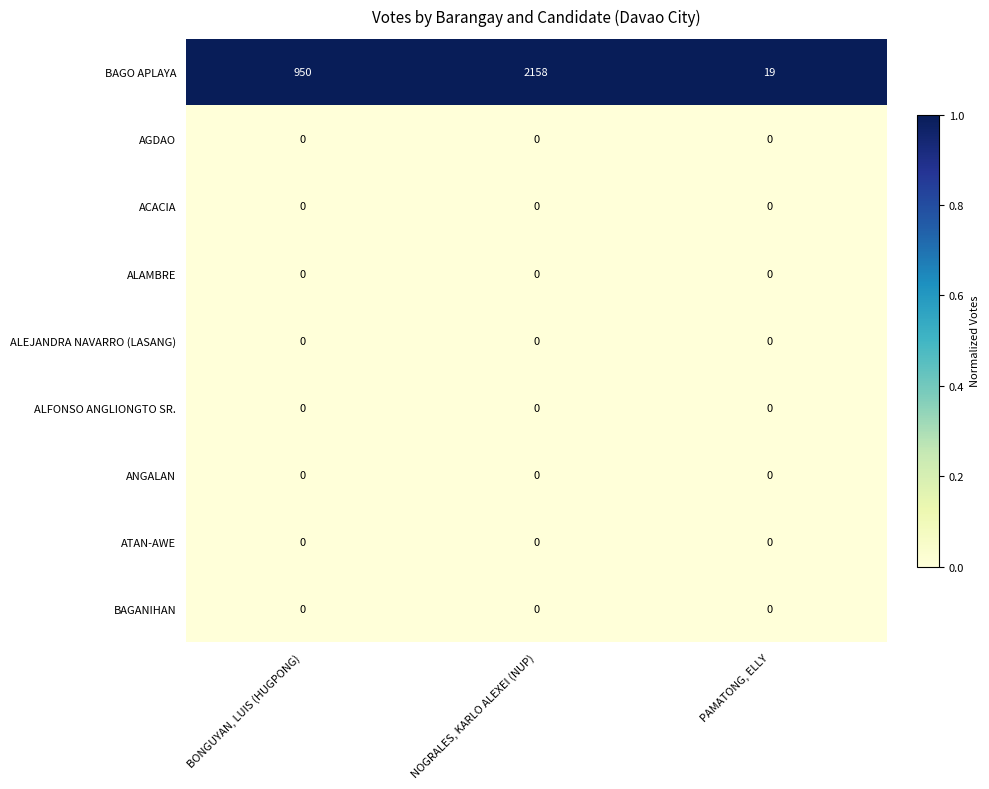

Which series has the largest total across all categories?

BAGO APLAYA